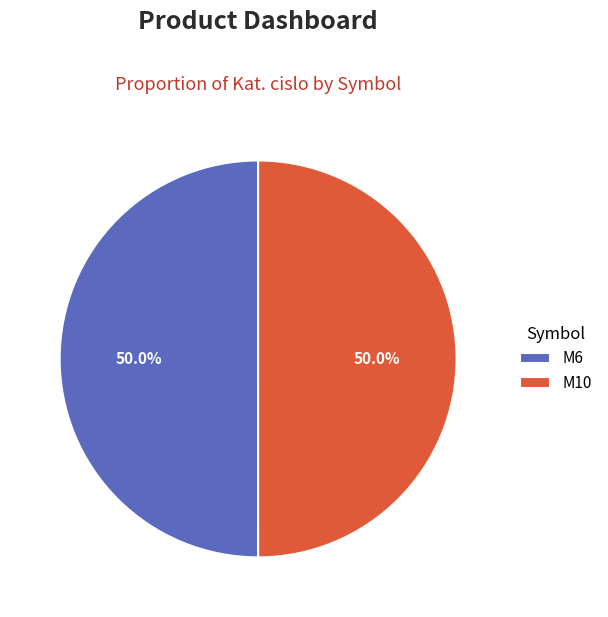

Count the number of slices in the pie.

2